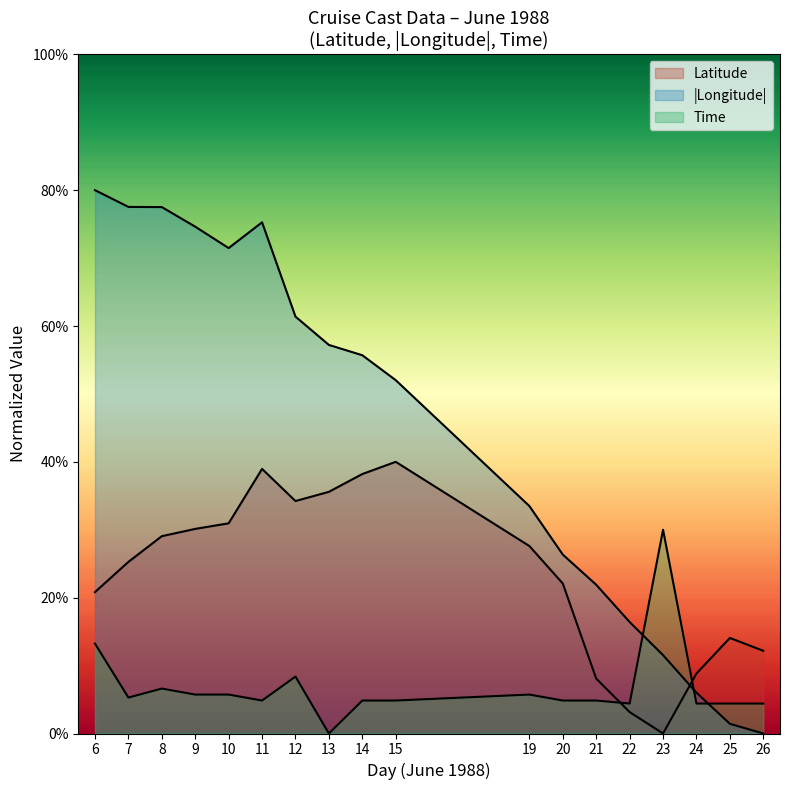

How many values in Time are above zero?

17